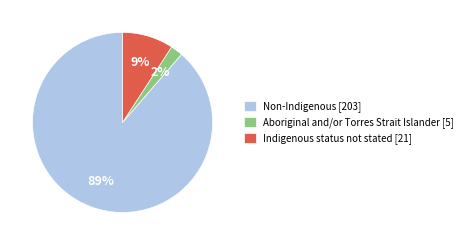

Which has a higher value, Non-Indigenous [203] or Indigenous status not stated [21]?

Non-Indigenous [203]